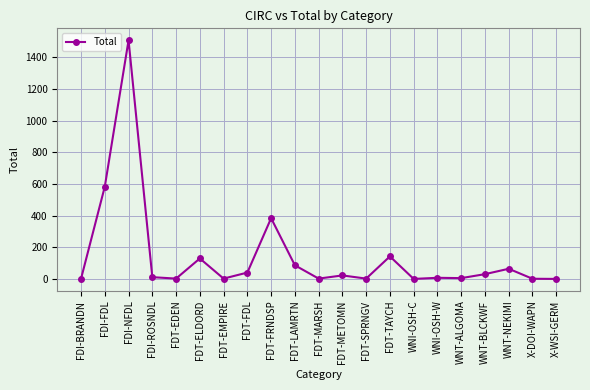

What position from the left is X-WSI-GERM?

21